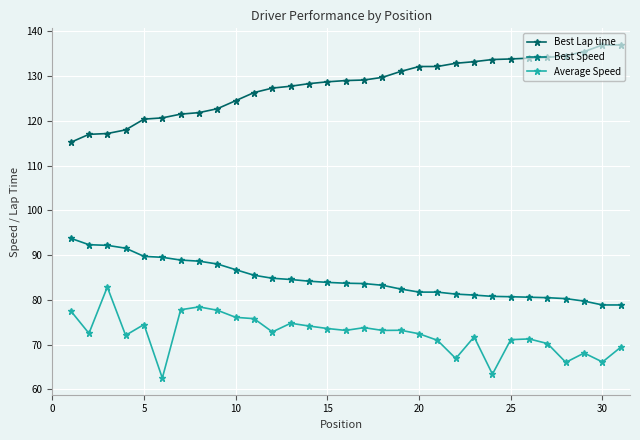

Count the number of data series in this chart.

3